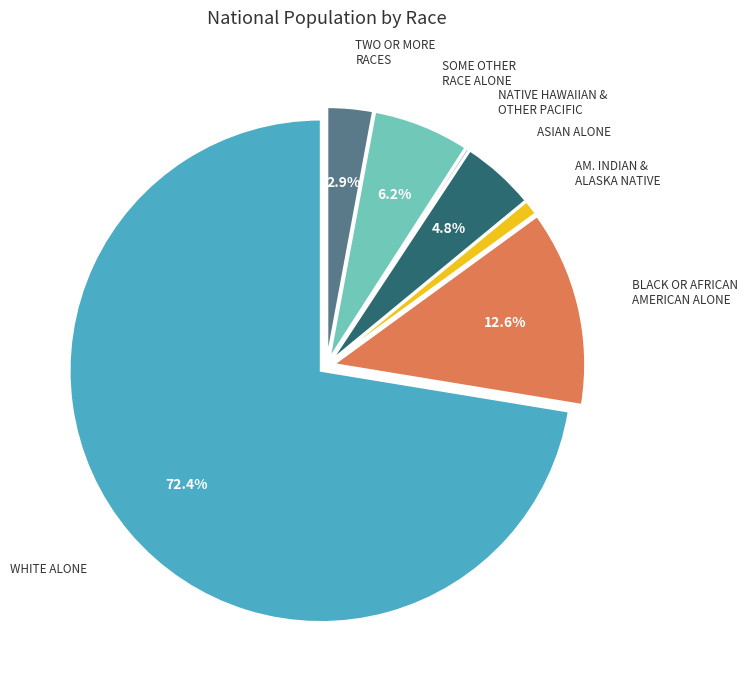

Is there any slice that represents more than half of the pie?

Yes